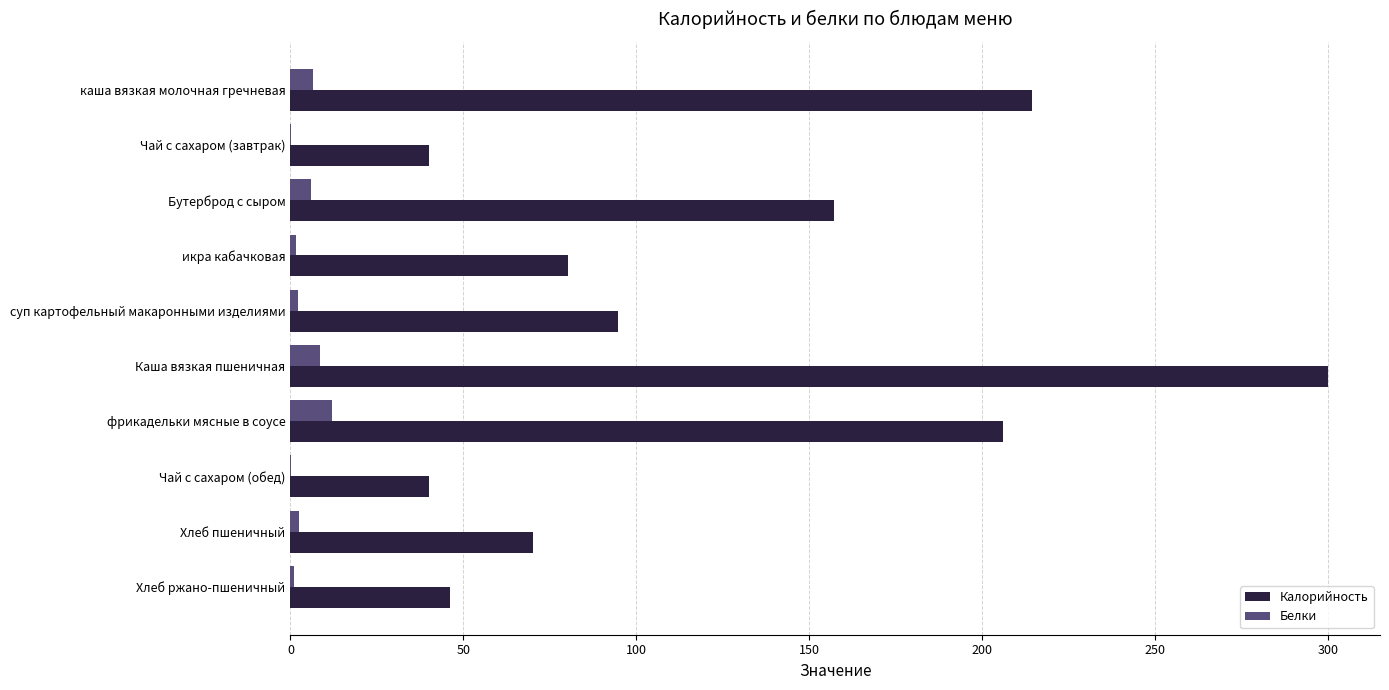

What is the sum of the Калорийность values at каша вязкая молочная гречневая and фрикадельки мясные в соусе?

420.5